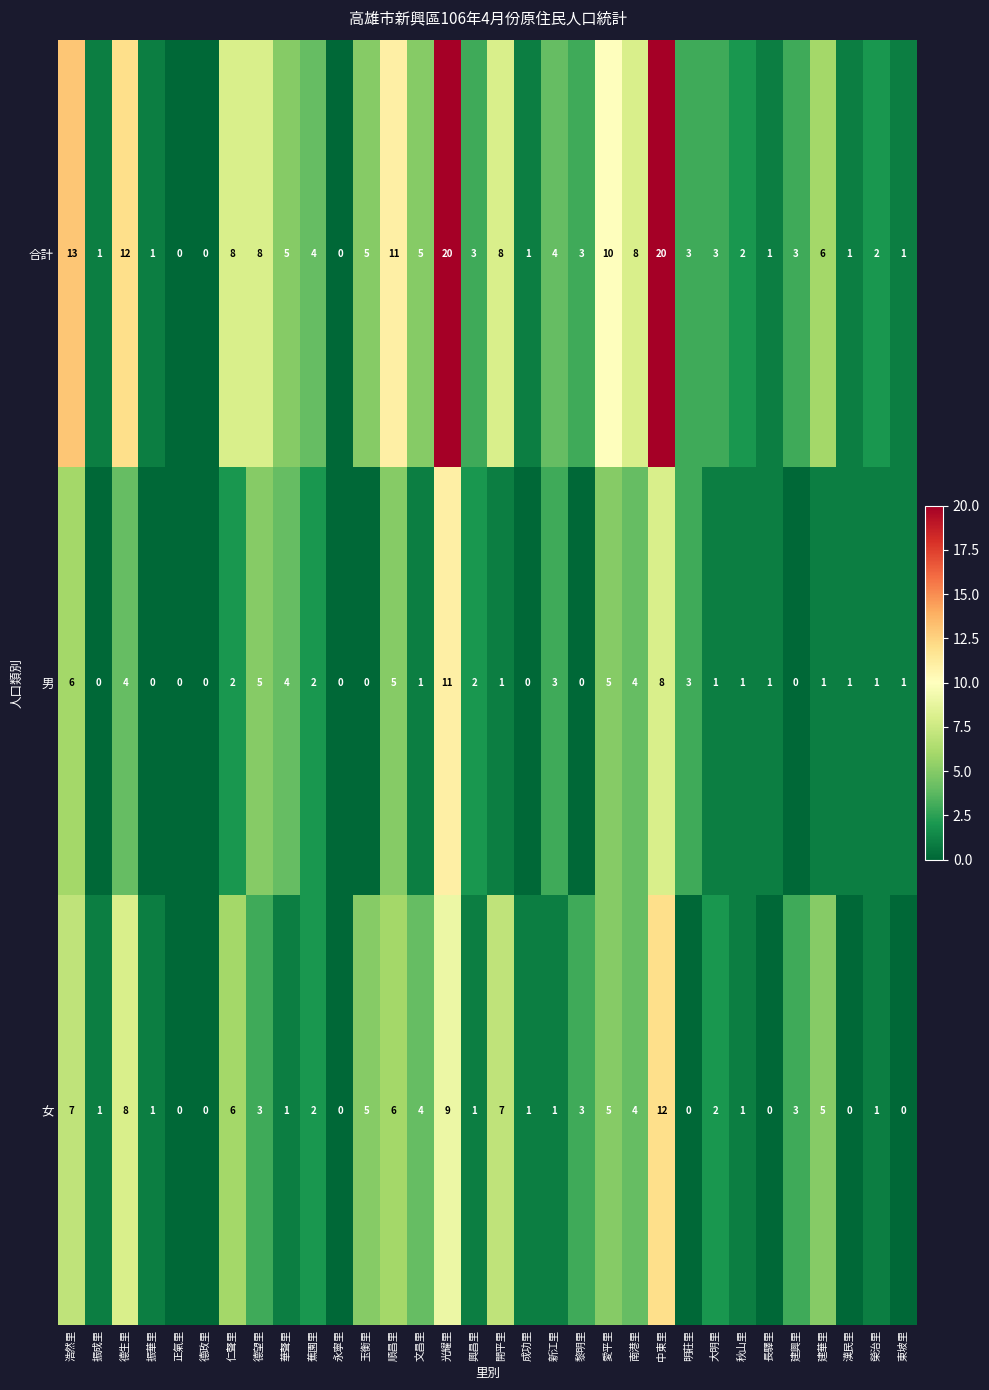

How many positive values does the 合計 series have?

29